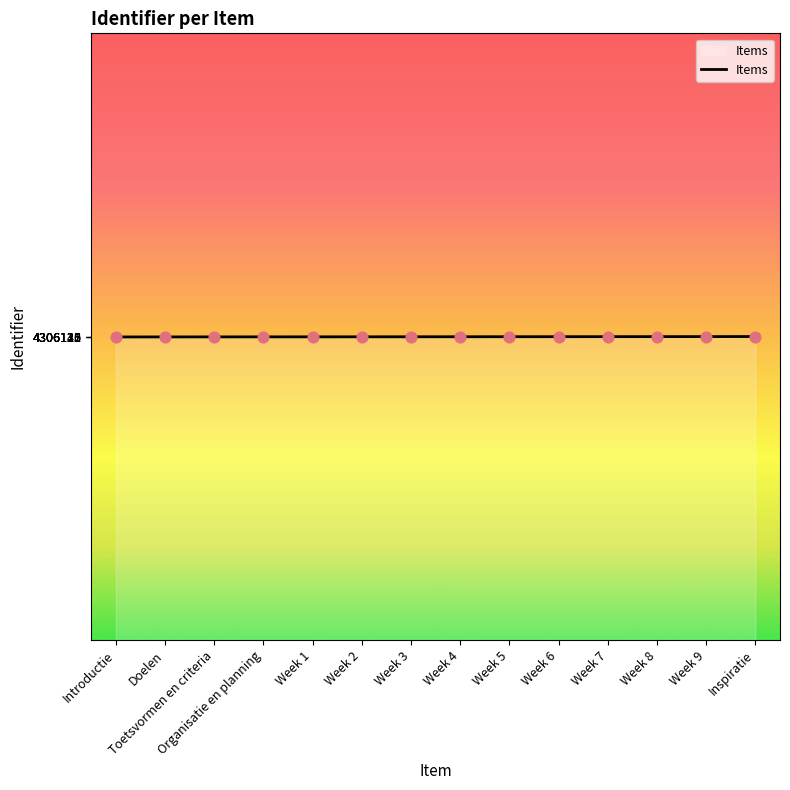

Approximately how many times larger is the value at Week 3 compared to Inspiratie?

1.0